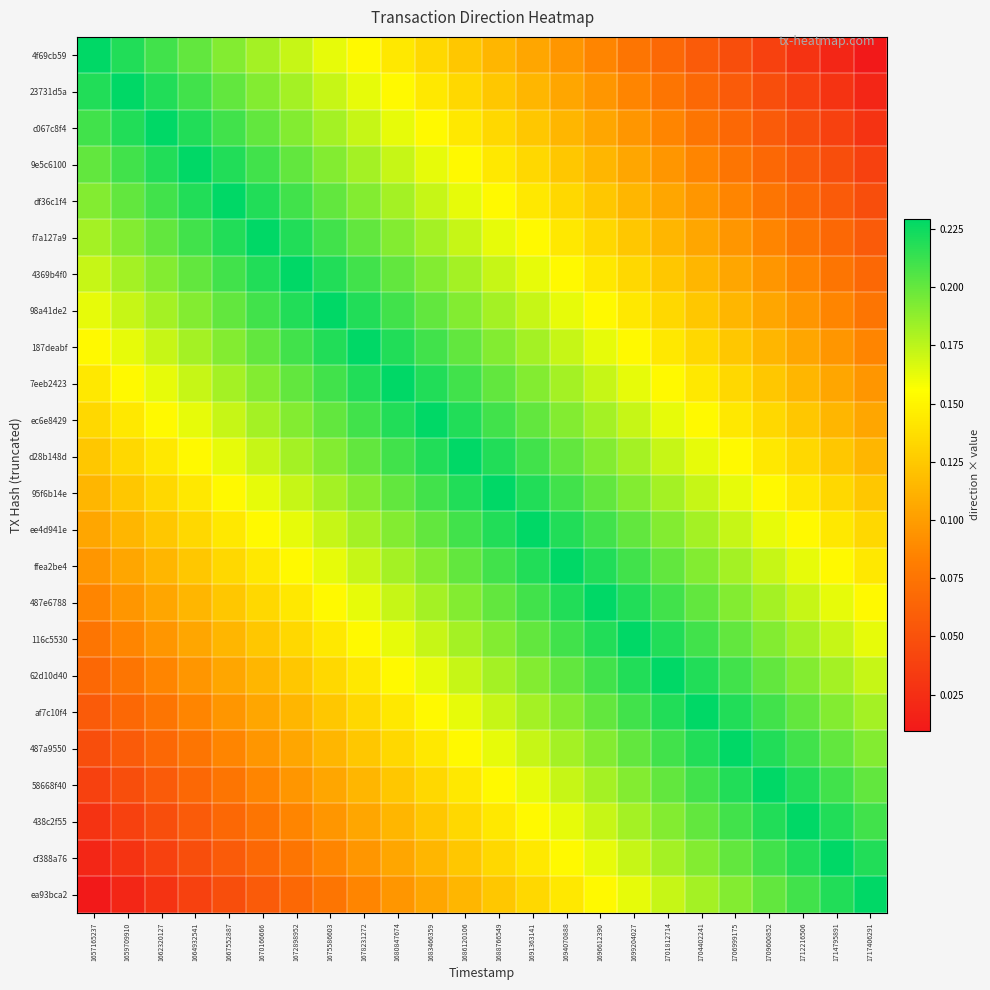

Reading right to left, transcribe all the data shown in this chart.

4f69cb59: 1717406291=0.0	1714795891=0.0	1712216506=0.0	1709600852=0.0	1706999175=0.0	1704402241=0.1	1701812714=0.1	1699204027=0.1	1696612390=0.1	1694070888=0.1	1691363141=0.1	1688766549=0.1	1686120106=0.1	1683466359=0.1	1680847674=0.1	1678231272=0.2	1675586603=0.2	1672898952=0.2	1670166666=0.2	1667552887=0.2	1664932541=0.2	1662320127=0.2	1659709910=0.2	1657165237=0.2
23731d5a: 1717406291=0.0	1714795891=0.0	1712216506=0.0	1709600852=0.0	1706999175=0.1	1704402241=0.1	1701812714=0.1	1699204027=0.1	1696612390=0.1	1694070888=0.1	1691363141=0.1	1688766549=0.1	1686120106=0.1	1683466359=0.1	1680847674=0.2	1678231272=0.2	1675586603=0.2	1672898952=0.2	1670166666=0.2	1667552887=0.2	1664932541=0.2	1662320127=0.2	1659709910=0.2	1657165237=0.2
c067c8f4: 1717406291=0.0	1714795891=0.0	1712216506=0.0	1709600852=0.1	1706999175=0.1	1704402241=0.1	1701812714=0.1	1699204027=0.1	1696612390=0.1	1694070888=0.1	1691363141=0.1	1688766549=0.1	1686120106=0.1	1683466359=0.2	1680847674=0.2	1678231272=0.2	1675586603=0.2	1672898952=0.2	1670166666=0.2	1667552887=0.2	1664932541=0.2	1662320127=0.2	1659709910=0.2	1657165237=0.2
9e5c6100: 1717406291=0.0	1714795891=0.0	1712216506=0.1	1709600852=0.1	1706999175=0.1	1704402241=0.1	1701812714=0.1	1699204027=0.1	1696612390=0.1	1694070888=0.1	1691363141=0.1	1688766549=0.1	1686120106=0.2	1683466359=0.2	1680847674=0.2	1678231272=0.2	1675586603=0.2	1672898952=0.2	1670166666=0.2	1667552887=0.2	1664932541=0.2	1662320127=0.2	1659709910=0.2	1657165237=0.2
df36c1f4: 1717406291=0.0	1714795891=0.1	1712216506=0.1	1709600852=0.1	1706999175=0.1	1704402241=0.1	1701812714=0.1	1699204027=0.1	1696612390=0.1	1694070888=0.1	1691363141=0.1	1688766549=0.2	1686120106=0.2	1683466359=0.2	1680847674=0.2	1678231272=0.2	1675586603=0.2	1672898952=0.2	1670166666=0.2	1667552887=0.2	1664932541=0.2	1662320127=0.2	1659709910=0.2	1657165237=0.2
f7a127a9: 1717406291=0.1	1714795891=0.1	1712216506=0.1	1709600852=0.1	1706999175=0.1	1704402241=0.1	1701812714=0.1	1699204027=0.1	1696612390=0.1	1694070888=0.1	1691363141=0.2	1688766549=0.2	1686120106=0.2	1683466359=0.2	1680847674=0.2	1678231272=0.2	1675586603=0.2	1672898952=0.2	1670166666=0.2	1667552887=0.2	1664932541=0.2	1662320127=0.2	1659709910=0.2	1657165237=0.2
4369b4f0: 1717406291=0.1	1714795891=0.1	1712216506=0.1	1709600852=0.1	1706999175=0.1	1704402241=0.1	1701812714=0.1	1699204027=0.1	1696612390=0.1	1694070888=0.2	1691363141=0.2	1688766549=0.2	1686120106=0.2	1683466359=0.2	1680847674=0.2	1678231272=0.2	1675586603=0.2	1672898952=0.2	1670166666=0.2	1667552887=0.2	1664932541=0.2	1662320127=0.2	1659709910=0.2	1657165237=0.2
98a41de2: 1717406291=0.1	1714795891=0.1	1712216506=0.1	1709600852=0.1	1706999175=0.1	1704402241=0.1	1701812714=0.1	1699204027=0.1	1696612390=0.2	1694070888=0.2	1691363141=0.2	1688766549=0.2	1686120106=0.2	1683466359=0.2	1680847674=0.2	1678231272=0.2	1675586603=0.2	1672898952=0.2	1670166666=0.2	1667552887=0.2	1664932541=0.2	1662320127=0.2	1659709910=0.2	1657165237=0.2
187deabf: 1717406291=0.1	1714795891=0.1	1712216506=0.1	1709600852=0.1	1706999175=0.1	1704402241=0.1	1701812714=0.1	1699204027=0.2	1696612390=0.2	1694070888=0.2	1691363141=0.2	1688766549=0.2	1686120106=0.2	1683466359=0.2	1680847674=0.2	1678231272=0.2	1675586603=0.2	1672898952=0.2	1670166666=0.2	1667552887=0.2	1664932541=0.2	1662320127=0.2	1659709910=0.2	1657165237=0.2
7eeb2423: 1717406291=0.1	1714795891=0.1	1712216506=0.1	1709600852=0.1	1706999175=0.1	1704402241=0.1	1701812714=0.2	1699204027=0.2	1696612390=0.2	1694070888=0.2	1691363141=0.2	1688766549=0.2	1686120106=0.2	1683466359=0.2	1680847674=0.2	1678231272=0.2	1675586603=0.2	1672898952=0.2	1670166666=0.2	1667552887=0.2	1664932541=0.2	1662320127=0.2	1659709910=0.2	1657165237=0.1
ec6e8429: 1717406291=0.1	1714795891=0.1	1712216506=0.1	1709600852=0.1	1706999175=0.1	1704402241=0.2	1701812714=0.2	1699204027=0.2	1696612390=0.2	1694070888=0.2	1691363141=0.2	1688766549=0.2	1686120106=0.2	1683466359=0.2	1680847674=0.2	1678231272=0.2	1675586603=0.2	1672898952=0.2	1670166666=0.2	1667552887=0.2	1664932541=0.2	1662320127=0.2	1659709910=0.1	1657165237=0.1
d28b148d: 1717406291=0.1	1714795891=0.1	1712216506=0.1	1709600852=0.1	1706999175=0.2	1704402241=0.2	1701812714=0.2	1699204027=0.2	1696612390=0.2	1694070888=0.2	1691363141=0.2	1688766549=0.2	1686120106=0.2	1683466359=0.2	1680847674=0.2	1678231272=0.2	1675586603=0.2	1672898952=0.2	1670166666=0.2	1667552887=0.2	1664932541=0.2	1662320127=0.1	1659709910=0.1	1657165237=0.1
95f6b14e: 1717406291=0.1	1714795891=0.1	1712216506=0.1	1709600852=0.2	1706999175=0.2	1704402241=0.2	1701812714=0.2	1699204027=0.2	1696612390=0.2	1694070888=0.2	1691363141=0.2	1688766549=0.2	1686120106=0.2	1683466359=0.2	1680847674=0.2	1678231272=0.2	1675586603=0.2	1672898952=0.2	1670166666=0.2	1667552887=0.2	1664932541=0.1	1662320127=0.1	1659709910=0.1	1657165237=0.1
ee4d941e: 1717406291=0.1	1714795891=0.1	1712216506=0.2	1709600852=0.2	1706999175=0.2	1704402241=0.2	1701812714=0.2	1699204027=0.2	1696612390=0.2	1694070888=0.2	1691363141=0.2	1688766549=0.2	1686120106=0.2	1683466359=0.2	1680847674=0.2	1678231272=0.2	1675586603=0.2	1672898952=0.2	1670166666=0.2	1667552887=0.1	1664932541=0.1	1662320127=0.1	1659709910=0.1	1657165237=0.1
ffea2be4: 1717406291=0.1	1714795891=0.2	1712216506=0.2	1709600852=0.2	1706999175=0.2	1704402241=0.2	1701812714=0.2	1699204027=0.2	1696612390=0.2	1694070888=0.2	1691363141=0.2	1688766549=0.2	1686120106=0.2	1683466359=0.2	1680847674=0.2	1678231272=0.2	1675586603=0.2	1672898952=0.2	1670166666=0.1	1667552887=0.1	1664932541=0.1	1662320127=0.1	1659709910=0.1	1657165237=0.1
487e6788: 1717406291=0.2	1714795891=0.2	1712216506=0.2	1709600852=0.2	1706999175=0.2	1704402241=0.2	1701812714=0.2	1699204027=0.2	1696612390=0.2	1694070888=0.2	1691363141=0.2	1688766549=0.2	1686120106=0.2	1683466359=0.2	1680847674=0.2	1678231272=0.2	1675586603=0.2	1672898952=0.1	1670166666=0.1	1667552887=0.1	1664932541=0.1	1662320127=0.1	1659709910=0.1	1657165237=0.1
116c5530: 1717406291=0.2	1714795891=0.2	1712216506=0.2	1709600852=0.2	1706999175=0.2	1704402241=0.2	1701812714=0.2	1699204027=0.2	1696612390=0.2	1694070888=0.2	1691363141=0.2	1688766549=0.2	1686120106=0.2	1683466359=0.2	1680847674=0.2	1678231272=0.2	1675586603=0.1	1672898952=0.1	1670166666=0.1	1667552887=0.1	1664932541=0.1	1662320127=0.1	1659709910=0.1	1657165237=0.1
62d10d40: 1717406291=0.2	1714795891=0.2	1712216506=0.2	1709600852=0.2	1706999175=0.2	1704402241=0.2	1701812714=0.2	1699204027=0.2	1696612390=0.2	1694070888=0.2	1691363141=0.2	1688766549=0.2	1686120106=0.2	1683466359=0.2	1680847674=0.2	1678231272=0.1	1675586603=0.1	1672898952=0.1	1670166666=0.1	1667552887=0.1	1664932541=0.1	1662320127=0.1	1659709910=0.1	1657165237=0.1
af7c10f4: 1717406291=0.2	1714795891=0.2	1712216506=0.2	1709600852=0.2	1706999175=0.2	1704402241=0.2	1701812714=0.2	1699204027=0.2	1696612390=0.2	1694070888=0.2	1691363141=0.2	1688766549=0.2	1686120106=0.2	1683466359=0.2	1680847674=0.1	1678231272=0.1	1675586603=0.1	1672898952=0.1	1670166666=0.1	1667552887=0.1	1664932541=0.1	1662320127=0.1	1659709910=0.1	1657165237=0.1
487a9550: 1717406291=0.2	1714795891=0.2	1712216506=0.2	1709600852=0.2	1706999175=0.2	1704402241=0.2	1701812714=0.2	1699204027=0.2	1696612390=0.2	1694070888=0.2	1691363141=0.2	1688766549=0.2	1686120106=0.2	1683466359=0.1	1680847674=0.1	1678231272=0.1	1675586603=0.1	1672898952=0.1	1670166666=0.1	1667552887=0.1	1664932541=0.1	1662320127=0.1	1659709910=0.1	1657165237=0.0
58668f40: 1717406291=0.2	1714795891=0.2	1712216506=0.2	1709600852=0.2	1706999175=0.2	1704402241=0.2	1701812714=0.2	1699204027=0.2	1696612390=0.2	1694070888=0.2	1691363141=0.2	1688766549=0.2	1686120106=0.1	1683466359=0.1	1680847674=0.1	1678231272=0.1	1675586603=0.1	1672898952=0.1	1670166666=0.1	1667552887=0.1	1664932541=0.1	1662320127=0.1	1659709910=0.0	1657165237=0.0
438c2f55: 1717406291=0.2	1714795891=0.2	1712216506=0.2	1709600852=0.2	1706999175=0.2	1704402241=0.2	1701812714=0.2	1699204027=0.2	1696612390=0.2	1694070888=0.2	1691363141=0.2	1688766549=0.1	1686120106=0.1	1683466359=0.1	1680847674=0.1	1678231272=0.1	1675586603=0.1	1672898952=0.1	1670166666=0.1	1667552887=0.1	1664932541=0.1	1662320127=0.0	1659709910=0.0	1657165237=0.0
cf388a76: 1717406291=0.2	1714795891=0.2	1712216506=0.2	1709600852=0.2	1706999175=0.2	1704402241=0.2	1701812714=0.2	1699204027=0.2	1696612390=0.2	1694070888=0.2	1691363141=0.1	1688766549=0.1	1686120106=0.1	1683466359=0.1	1680847674=0.1	1678231272=0.1	1675586603=0.1	1672898952=0.1	1670166666=0.1	1667552887=0.1	1664932541=0.0	1662320127=0.0	1659709910=0.0	1657165237=0.0
ea93bca2: 1717406291=0.2	1714795891=0.2	1712216506=0.2	1709600852=0.2	1706999175=0.2	1704402241=0.2	1701812714=0.2	1699204027=0.2	1696612390=0.2	1694070888=0.1	1691363141=0.1	1688766549=0.1	1686120106=0.1	1683466359=0.1	1680847674=0.1	1678231272=0.1	1675586603=0.1	1672898952=0.1	1670166666=0.1	1667552887=0.0	1664932541=0.0	1662320127=0.0	1659709910=0.0	1657165237=0.0